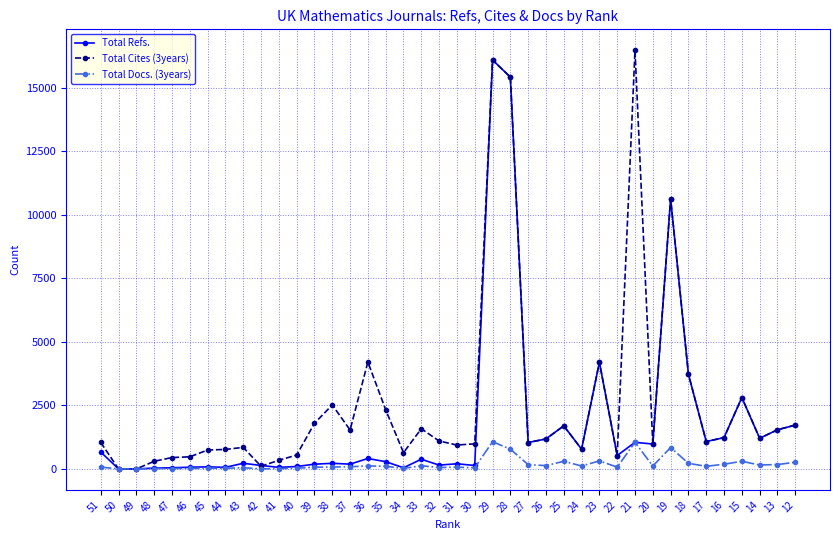

Does the chart display data point markers on the line(s)?

Yes